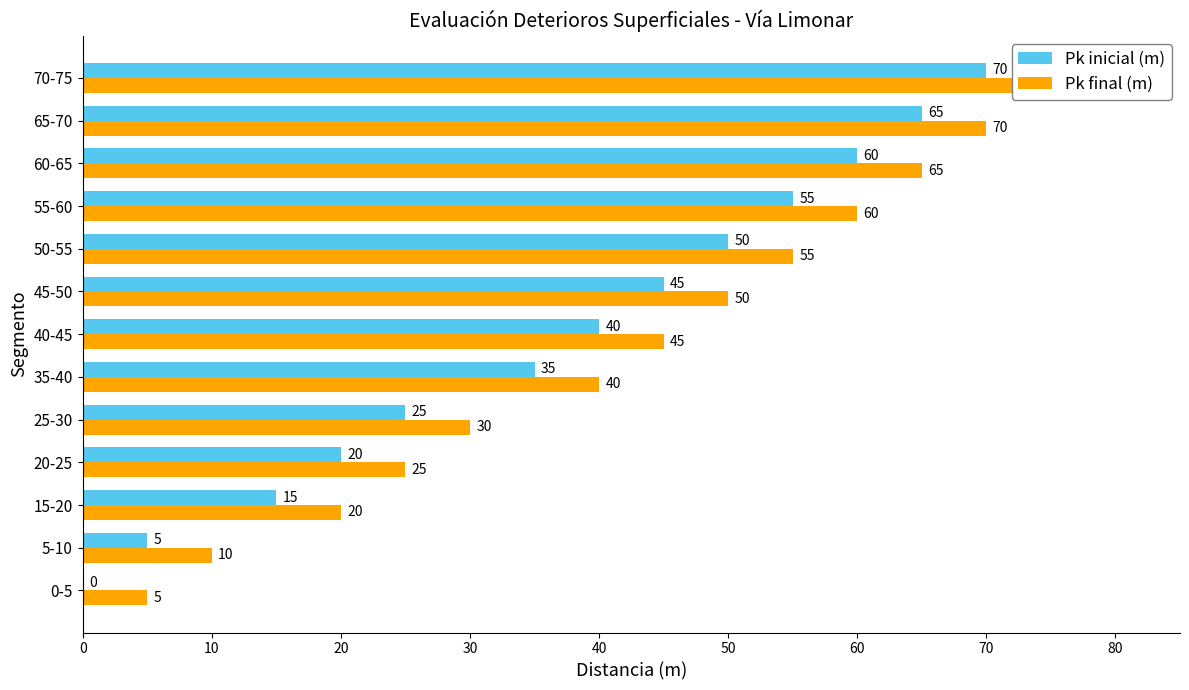

Reading left to right, extract all data points from this chart.

Pk inicial (m): 0	5	15	20	25	35	40	45	50	55	60	65	70
Pk final (m): 5	10	20	25	30	40	45	50	55	60	65	70	75